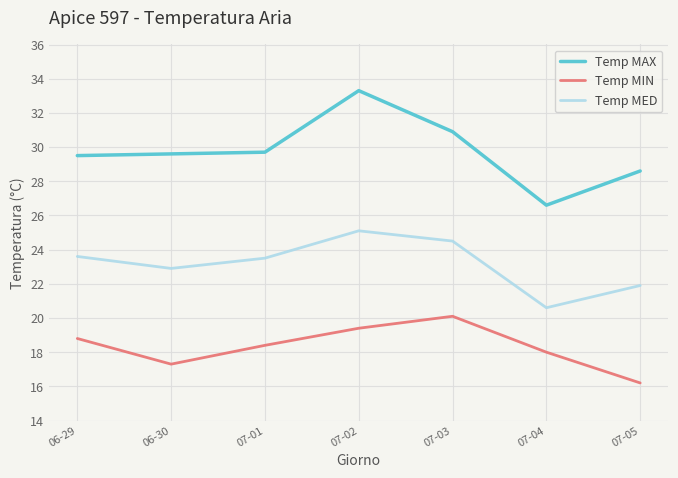

What position from the left is 07-01?

3